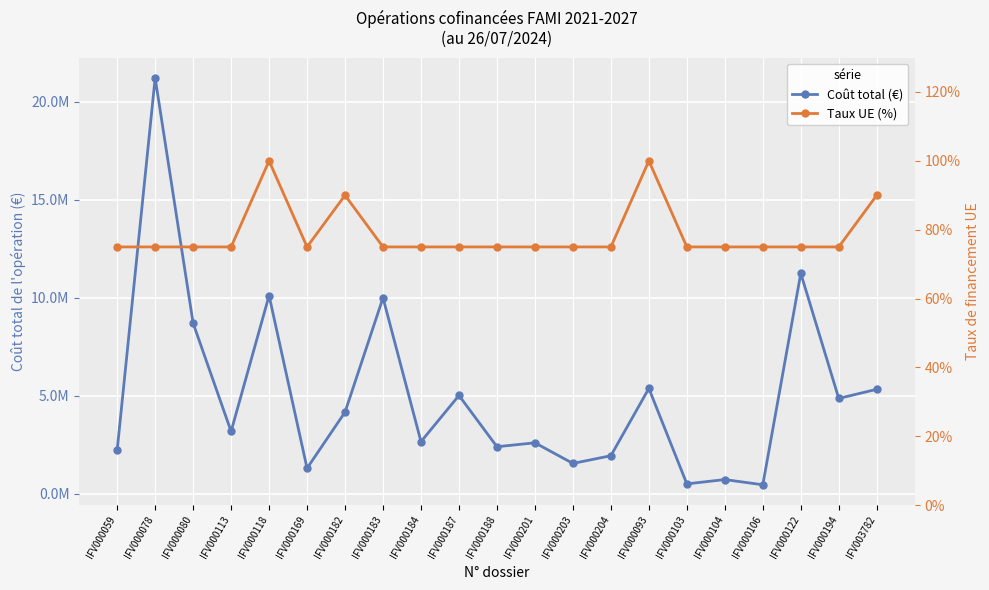

Which label corresponds to the largest value in the chart?

IFV000078